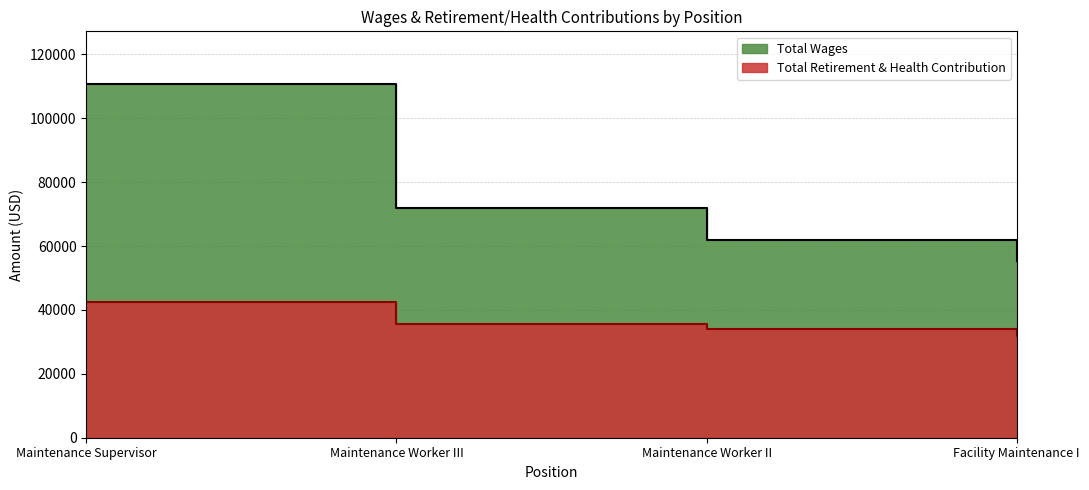

Read the Total Wages value at Maintenance Worker III, to the nearest 100.

72000